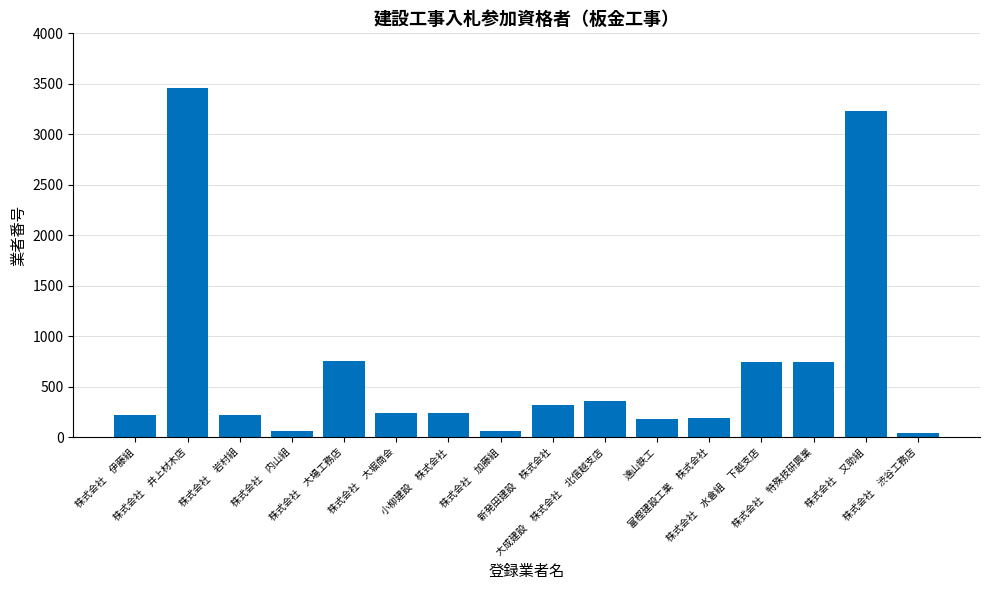

What is the difference between the second highest and second lowest values?

3165